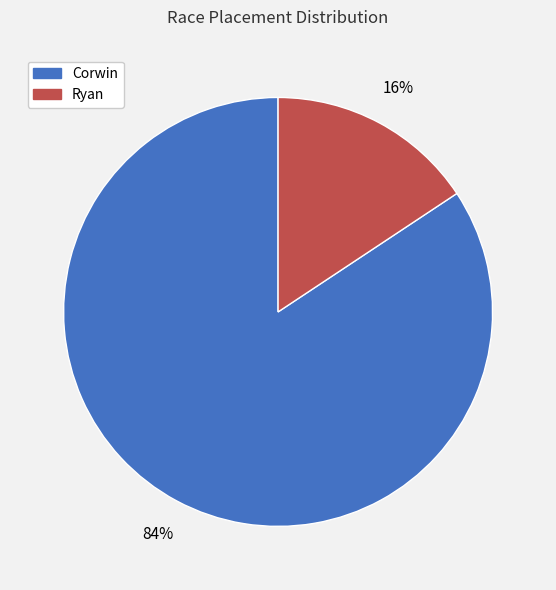

Does Corwin represent more than half of the total?

Yes